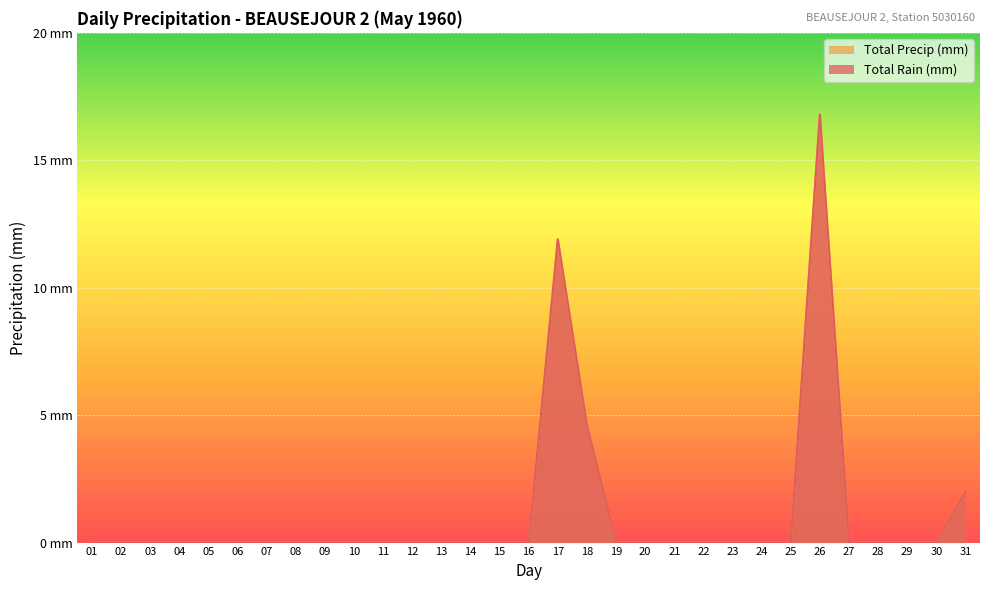

True or false: Total Precip (mm) has a value of 0.0 at 19.

True